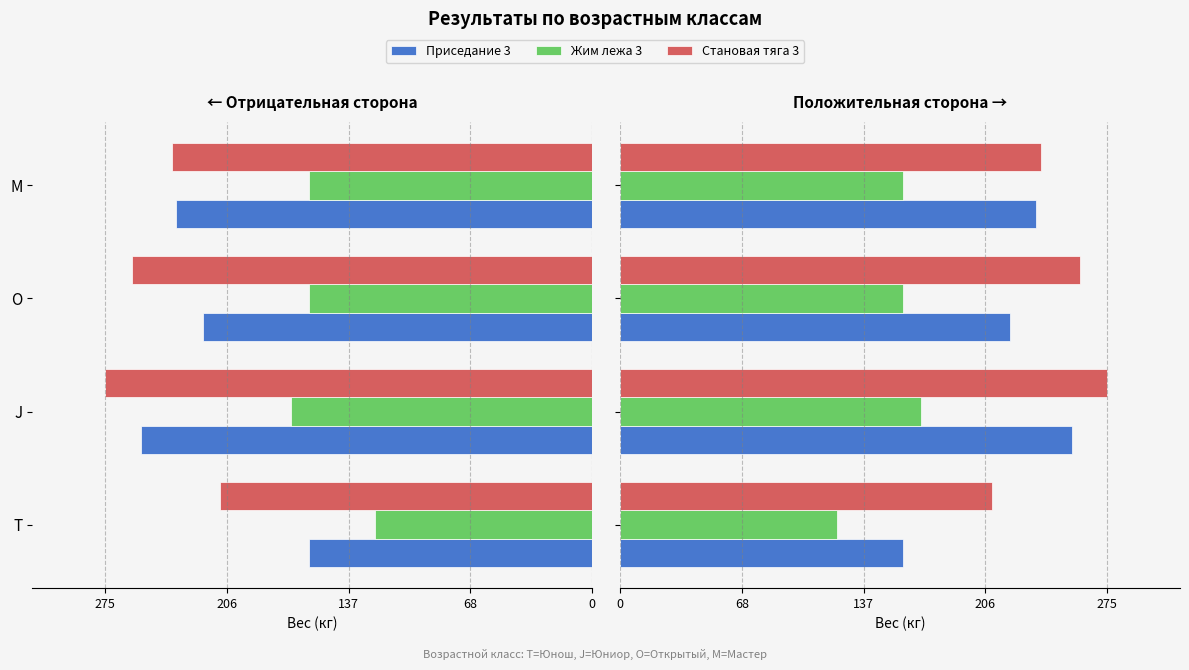

Reading left to right, transcribe all the data shown in this chart.

Приседание 3: 160.0	255.0	220.0	235.0
Жим лежа 3: 122.5	170.0	160.0	160.0
Становая тяга 3: 210.0	275.0	260.0	237.5